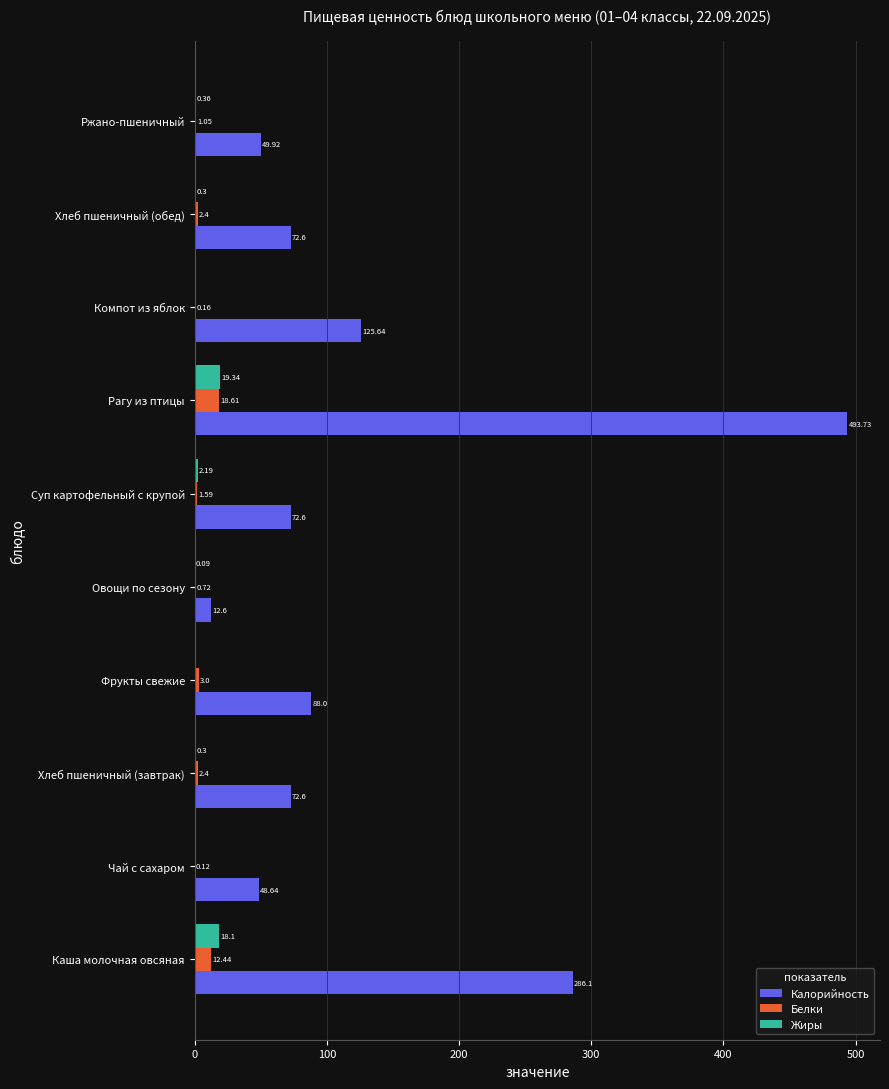

What is the sum of the Калорийность values at Ржано-пшеничный and Хлеб пшеничный (завтрак)?

122.5